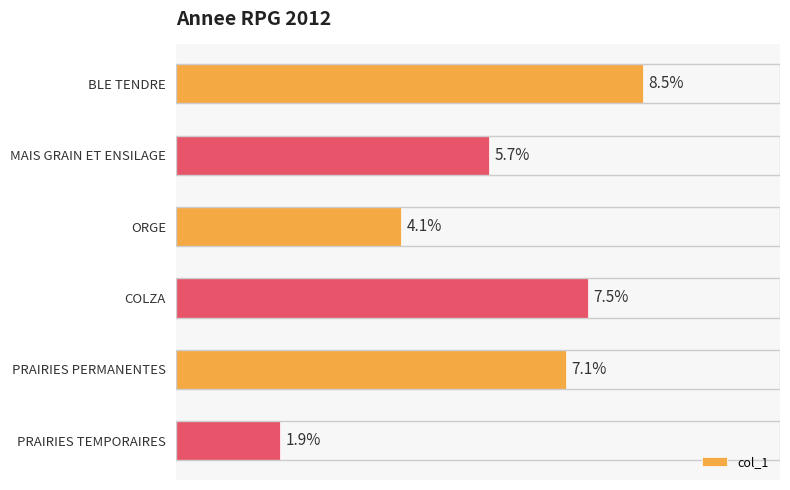

Which label corresponds to the largest value in the chart?

BLE TENDRE